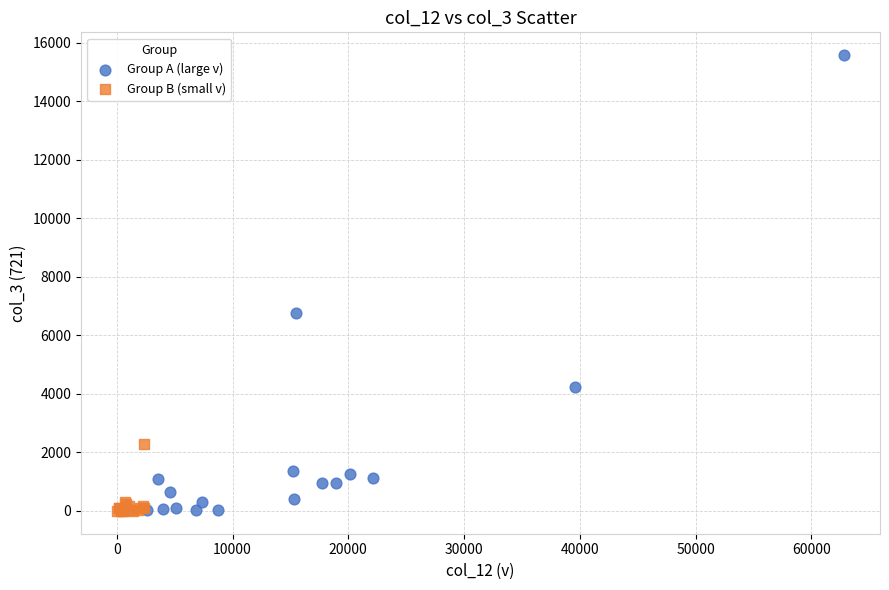

Which series has the largest Y range (max minus min)?

Group A (large v)